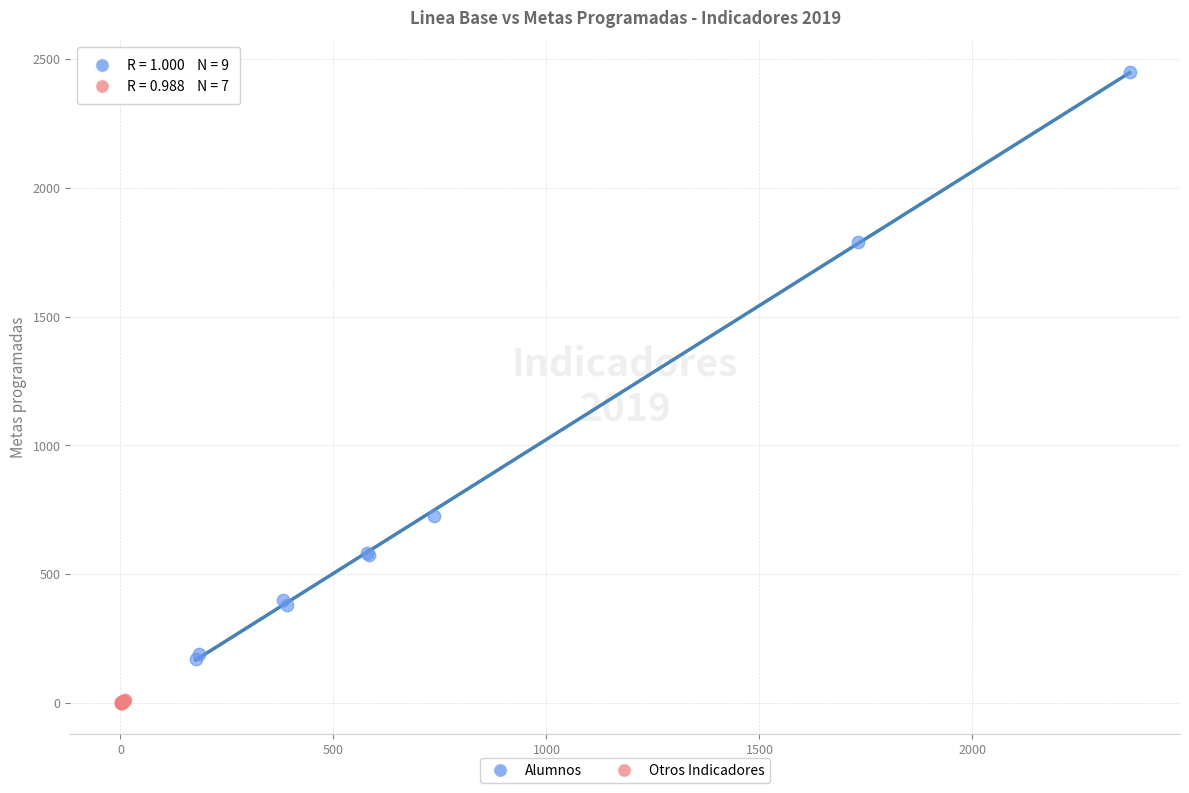

Which series has the widest spread of Y values?

Alumnos